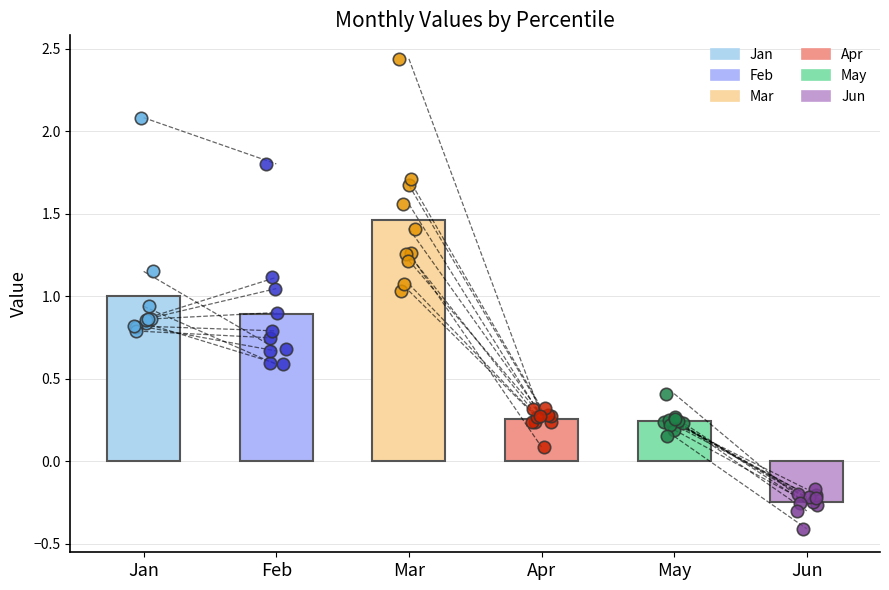

Which series reaches the minimum Y coordinate?

Jun